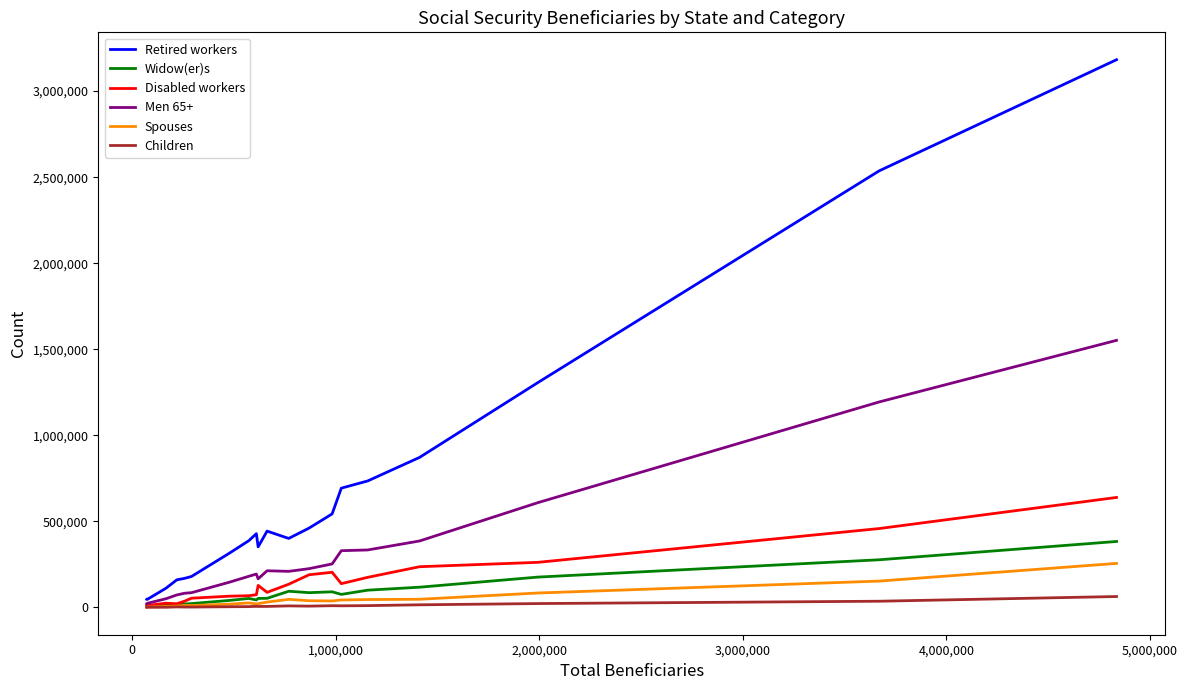

What is the greatest value displayed?

3182221